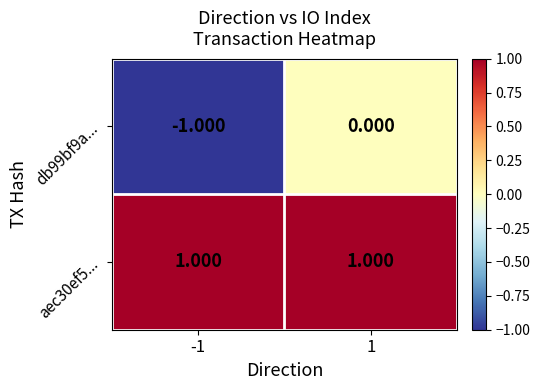

Is the value of aec30ef5... at 1 greater than the value of db99bf9a... at -1?

Yes